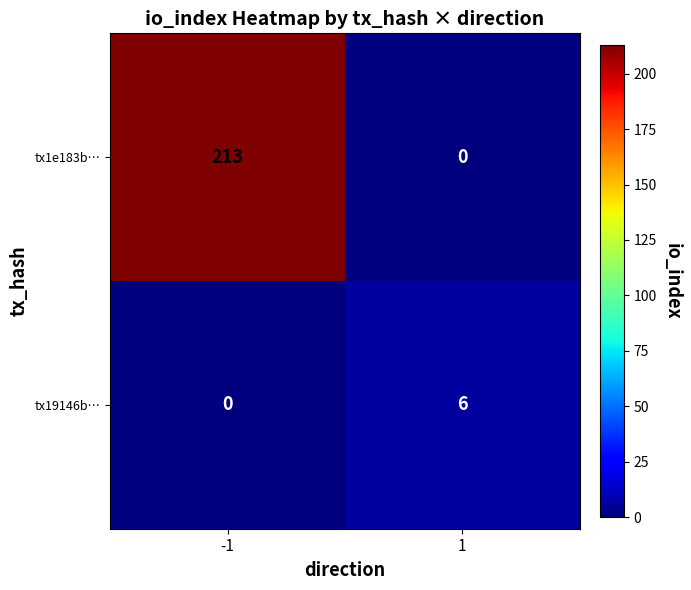

What is the average value of the tx19146b… series?

3